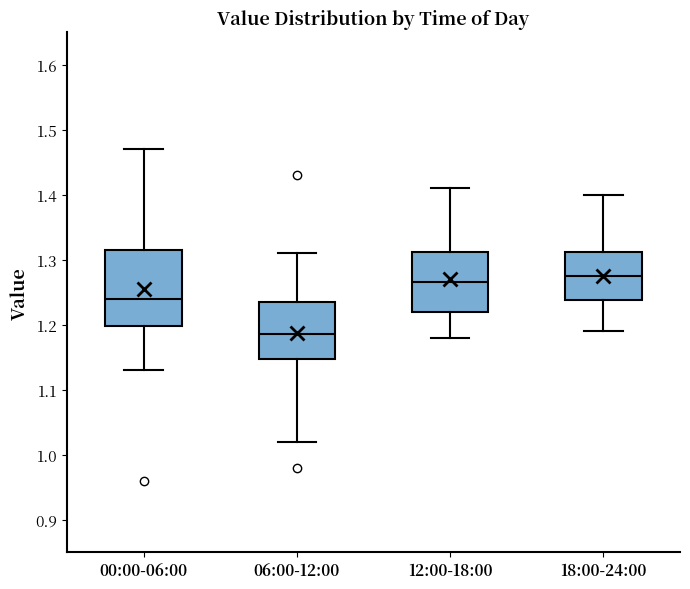

Where does the median line of the box for 12:00-18:00 sit on the y-axis? The values are not printed on the chart, so give them approximately, as read against the axis.

1.27